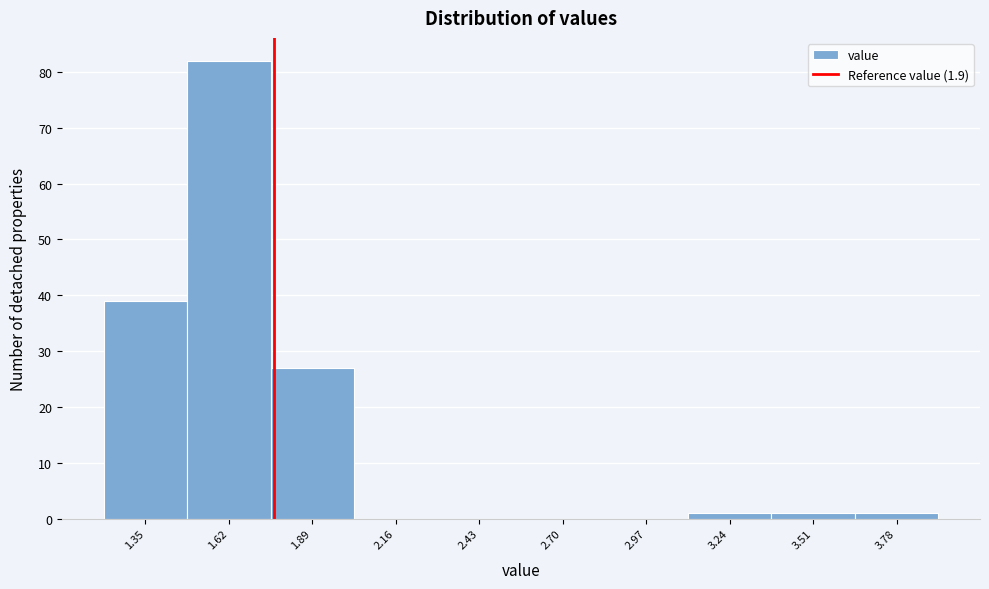

Reading left to right, extract all data points from this chart.

1.35=39	1.62=82	1.89=27	2.16=0	2.43=0	2.70=0	2.97=0	3.24=1	3.51=1	3.78=1